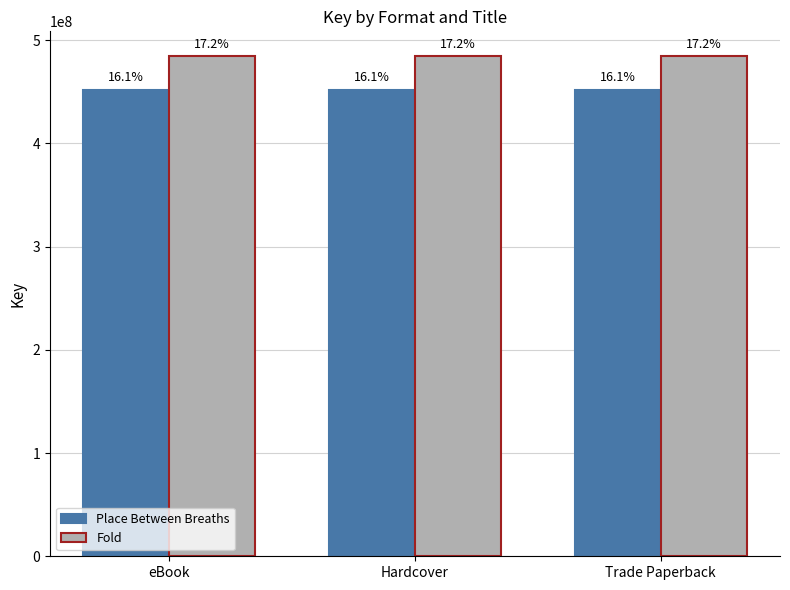

What is the minimum value for Place Between Breaths?

451662050